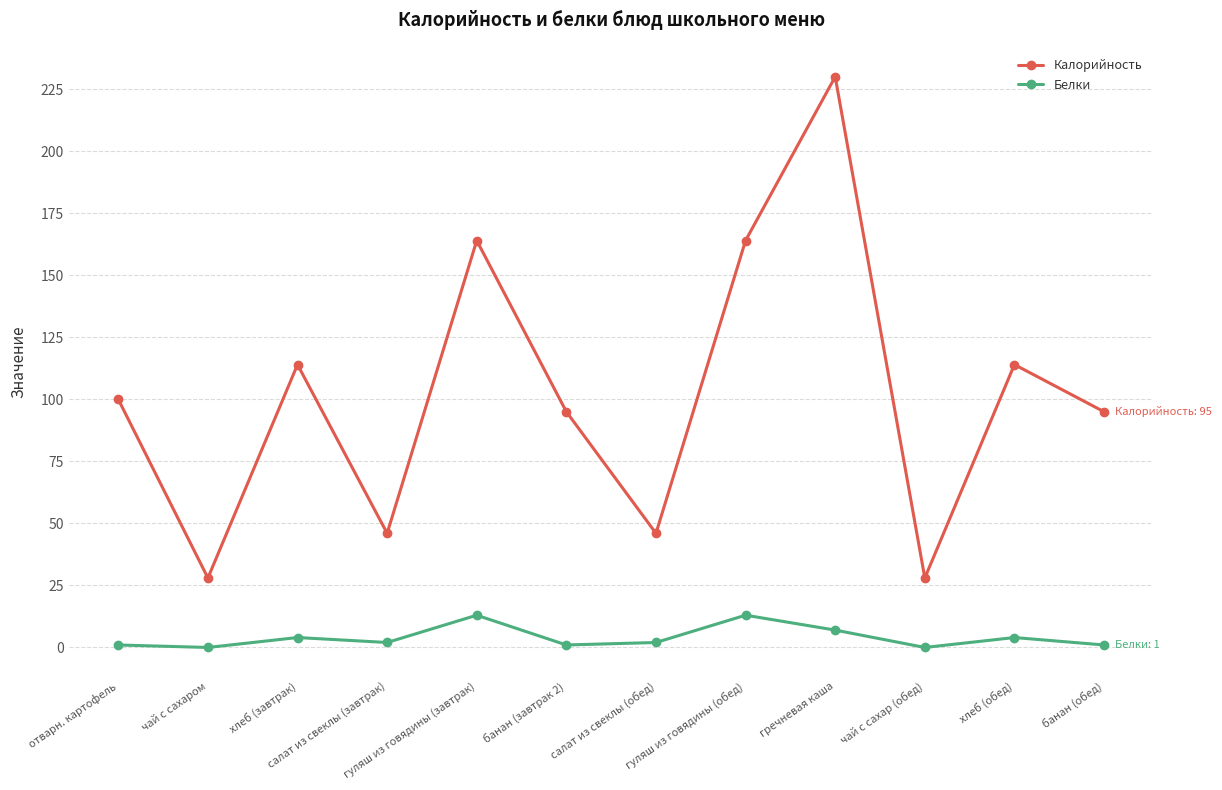

Count the number of data series in this chart.

2